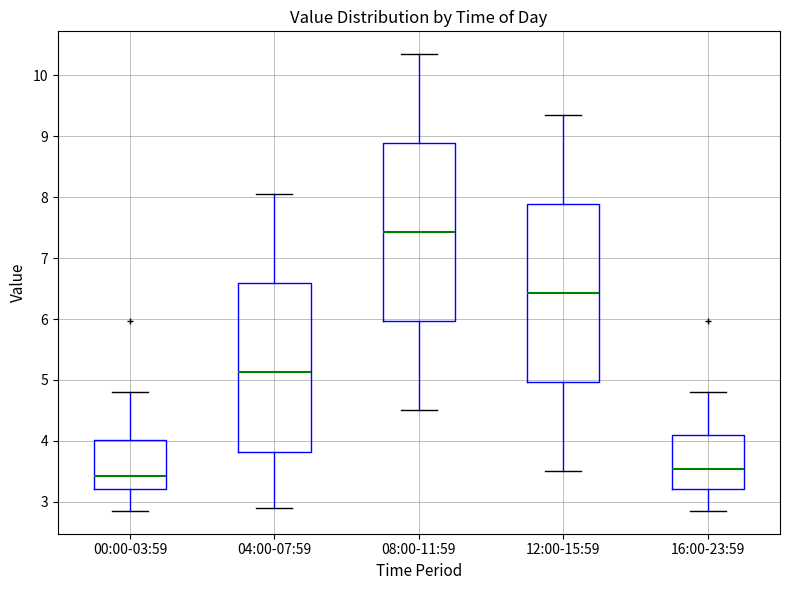

Reading left to right, transcribe this box plot: for each box, give where its median line is, the range the box spans, and where its two whiskers end, as read against the y-axis. The values are not printed on the chart, so give them approximately, as read against the axis.

00:00-03:59: median 3.4, box 3.2 to 4.0, whiskers 2.9 to 4.8
04:00-07:59: median 5.1, box 3.8 to 6.6, whiskers 2.9 to 8.1
08:00-11:59: median 7.4, box 6.0 to 8.9, whiskers 4.5 to 10.4
12:00-15:59: median 6.4, box 5.0 to 7.9, whiskers 3.5 to 9.4
16:00-23:59: median 3.5, box 3.2 to 4.1, whiskers 2.9 to 4.8